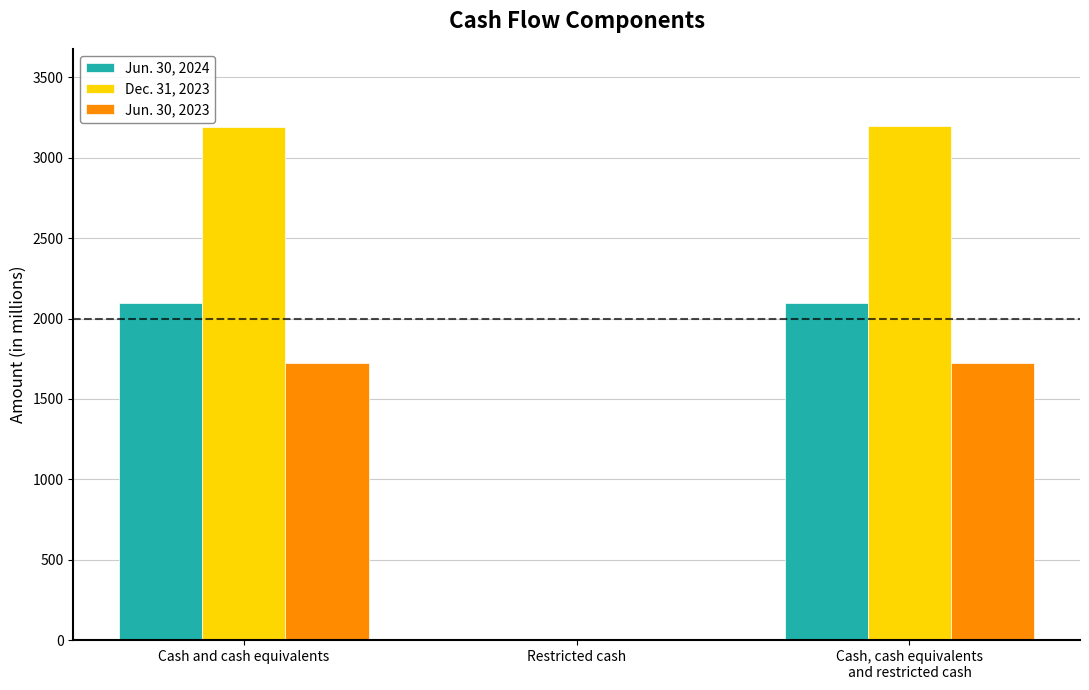

How many groups of bars are there?

3